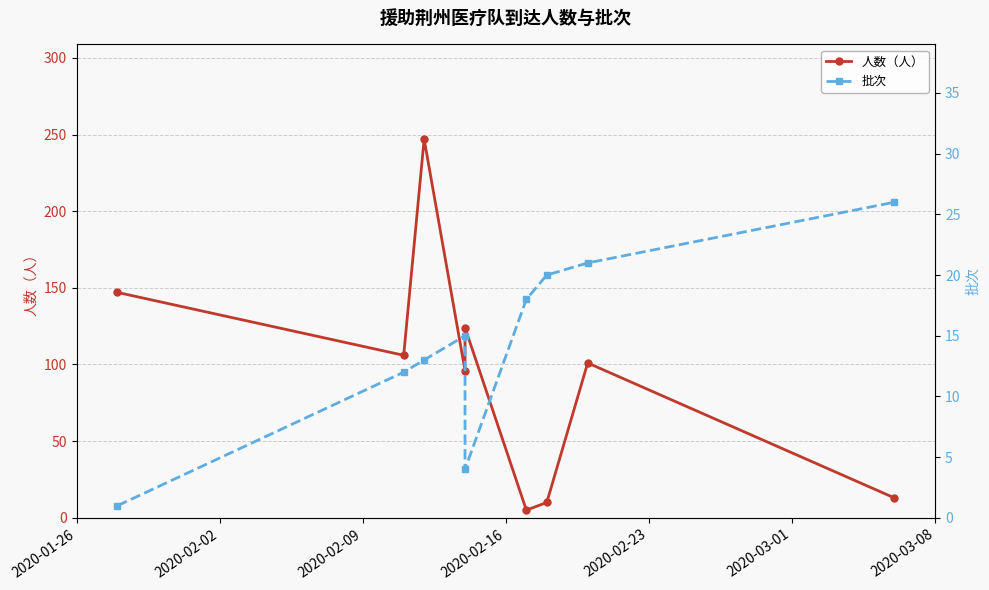

What position from the left is 2020-01-26?

1